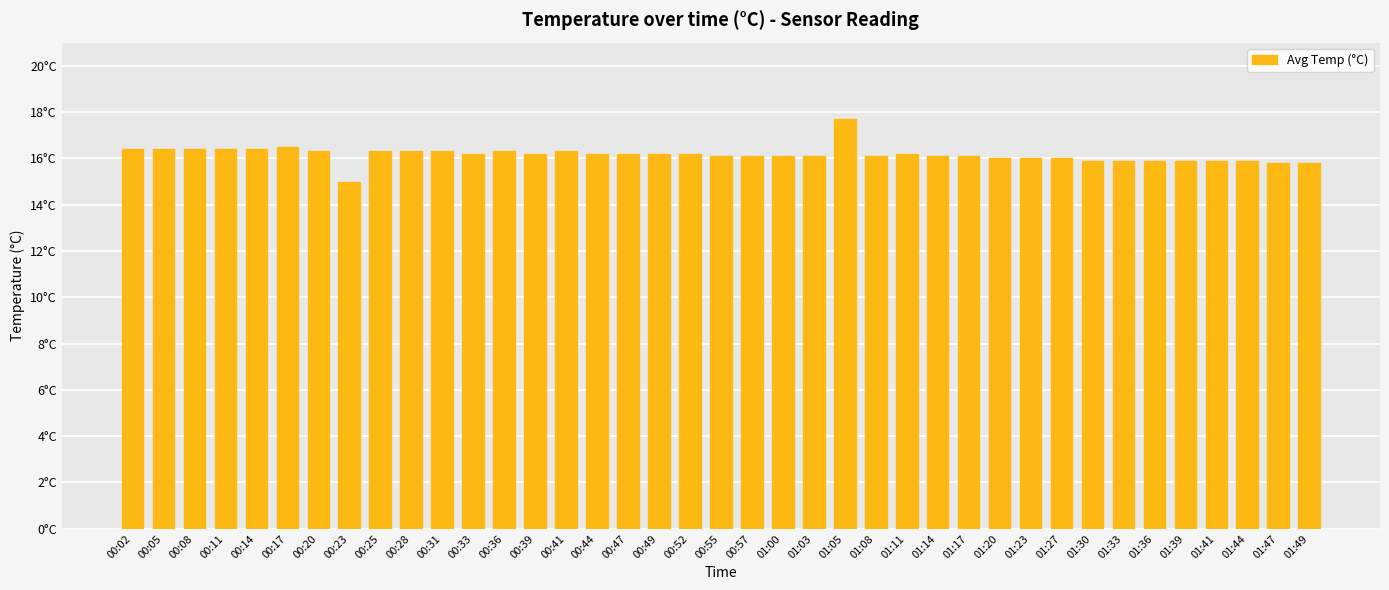

Reading left to right, extract all data points from this chart.

16.4	16.4	16.4	16.4	16.4	16.5	16.3	15.0	16.3	16.3	16.3	16.2	16.3	16.2	16.3	16.2	16.2	16.2	16.2	16.1	16.1	16.1	16.1	17.7	16.1	16.2	16.1	16.1	16.0	16.0	16.0	15.9	15.9	15.9	15.9	15.9	15.9	15.8	15.8